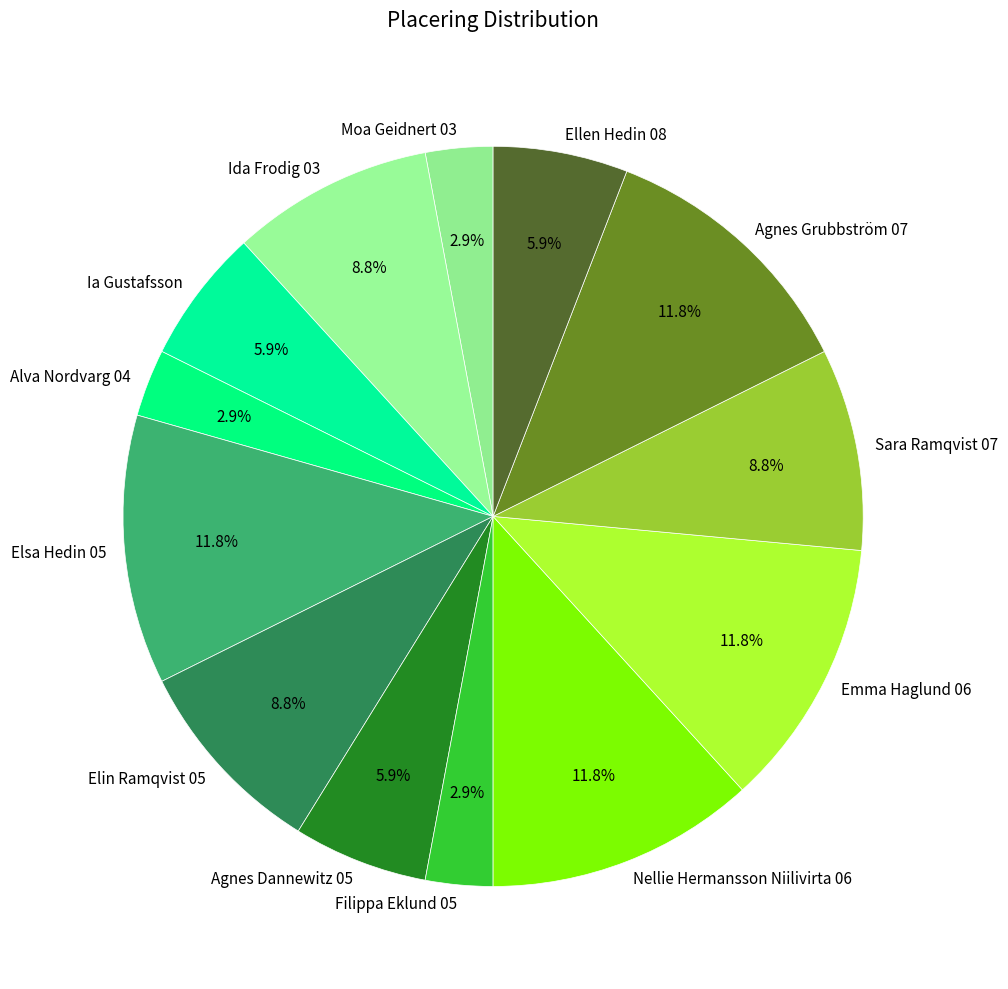

What percentage is NOT represented by Agnes Dannewitz 05?

94.1%